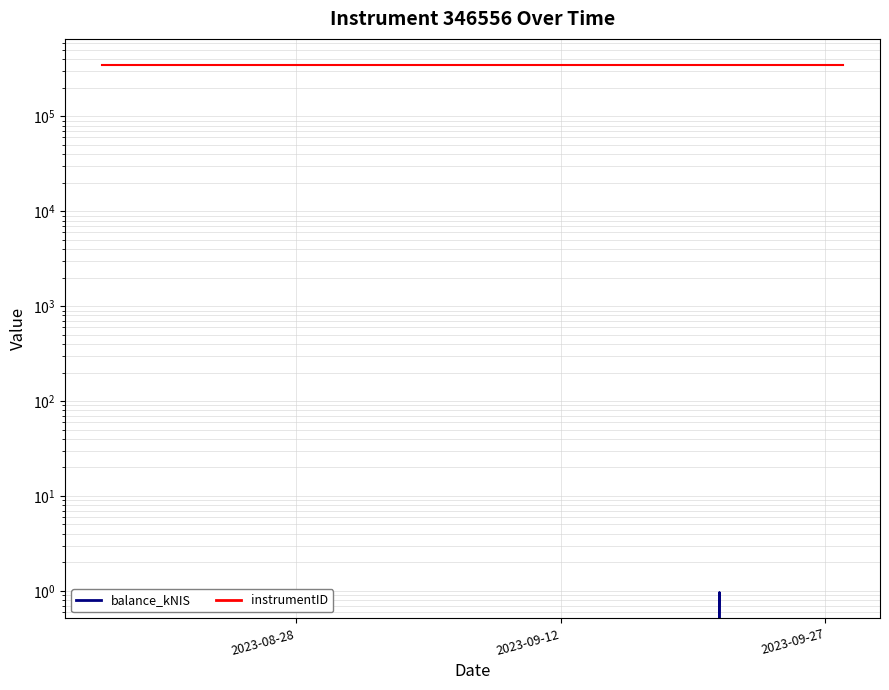

Reading left to right, what are all the values shown in this chart?

balance_kNIS: 0.0	1.0	0.0
instrumentID: 346556.0	346556.0	346556.0